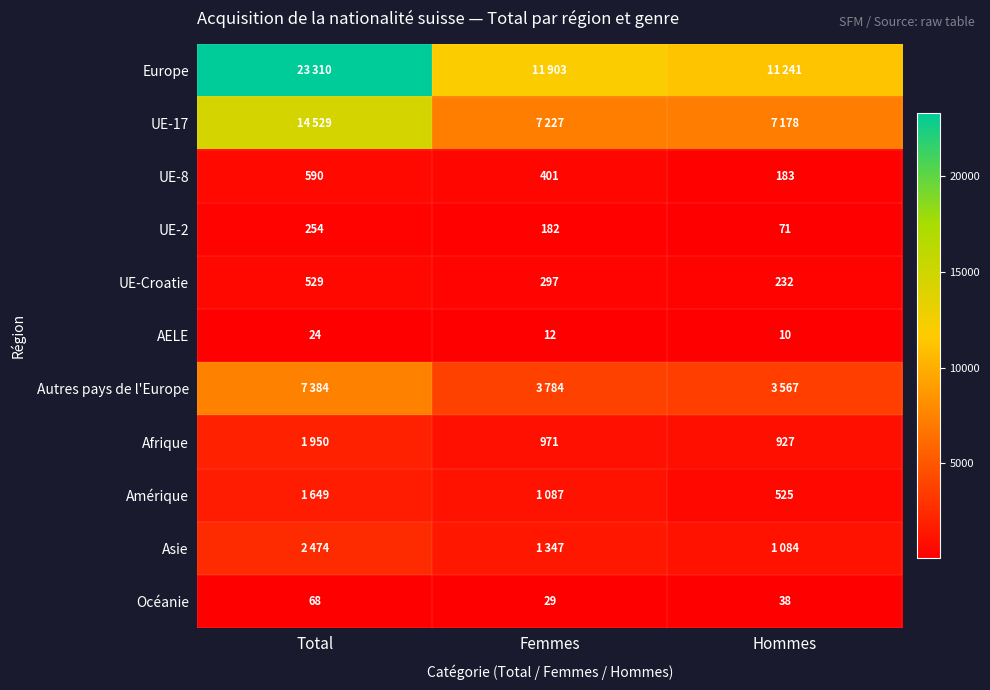

What is the highest value of the Océanie series?

68